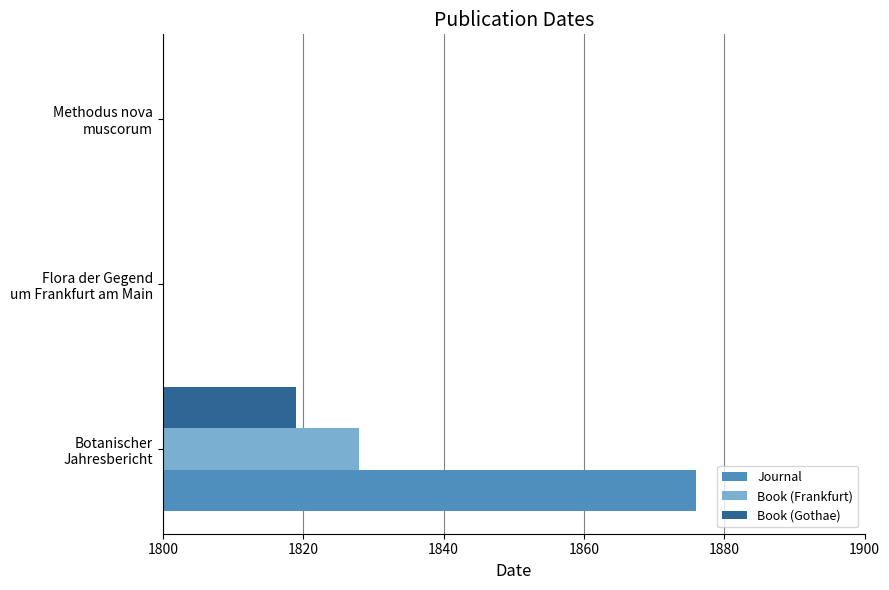

What is the maximum value for Book (Gothae)?

1819